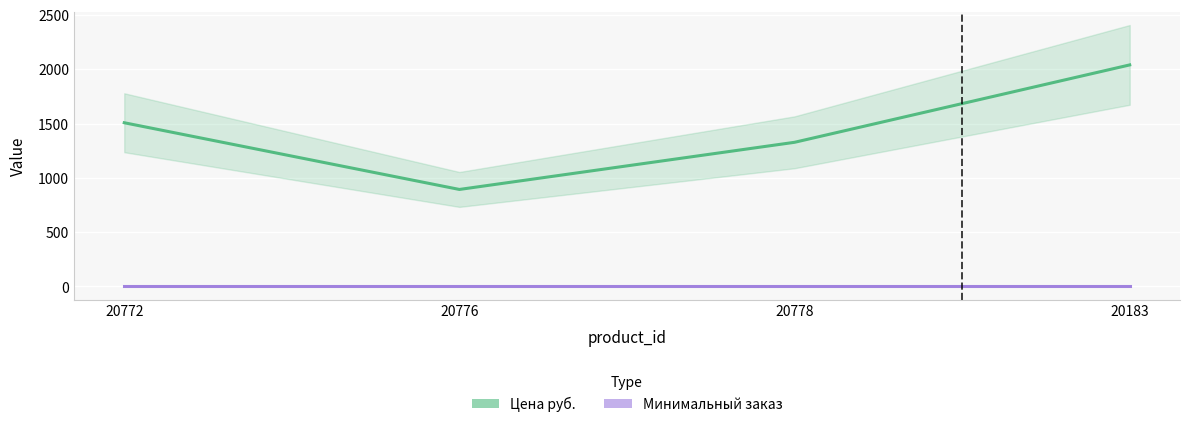

What position from the right is 20776?

3